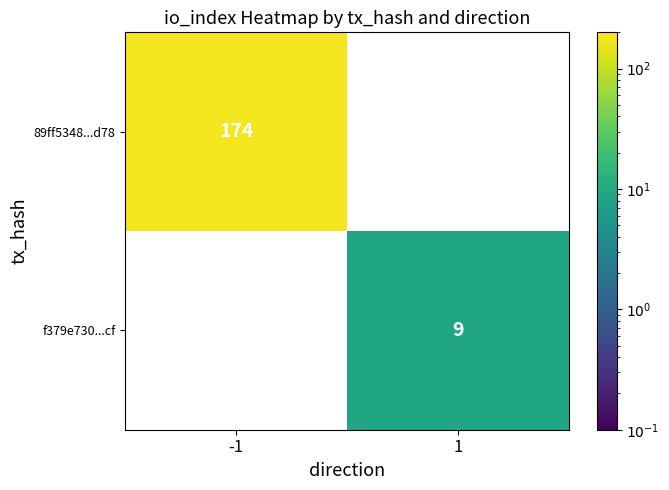

Count the number of categories in the chart.

2